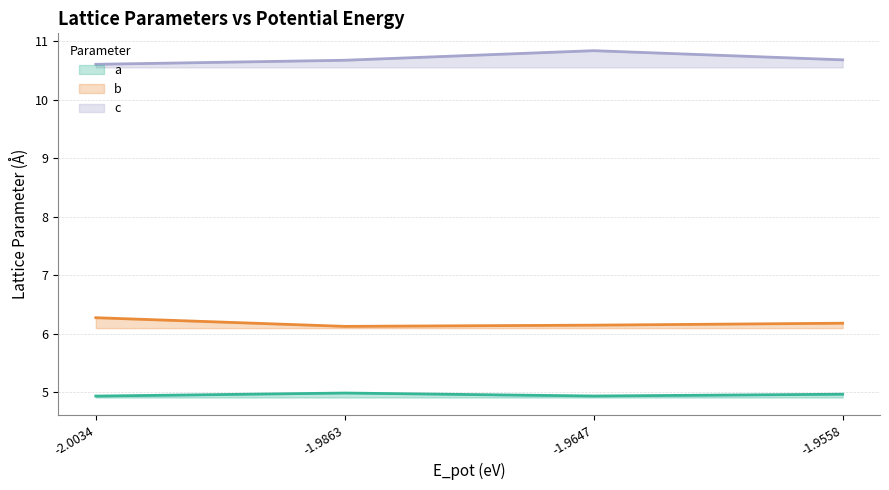

At which category is the sum across all series the highest?

-1.9647